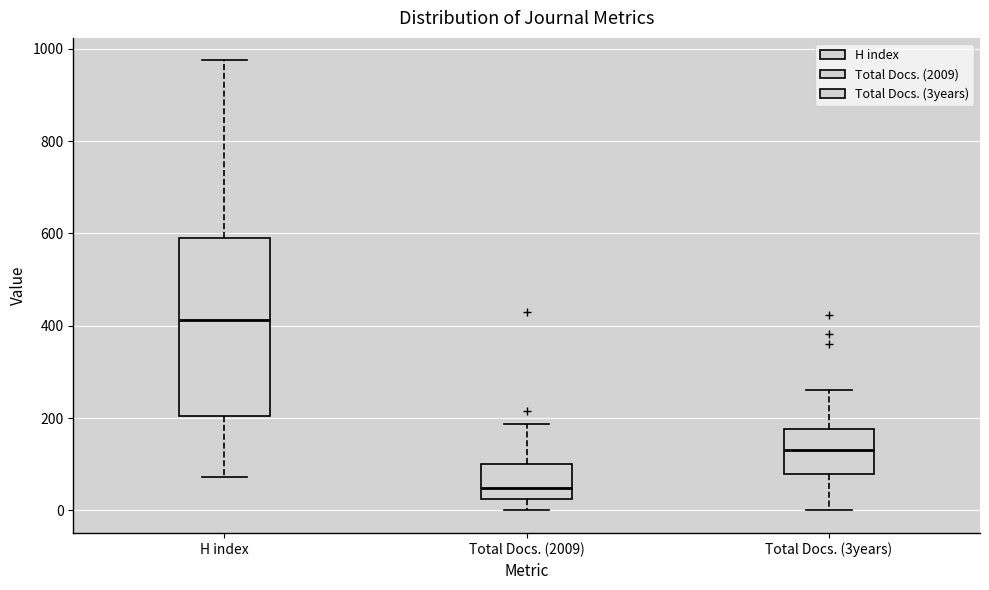

Which box is the tallest, from its lower edge to its upper edge?

H index